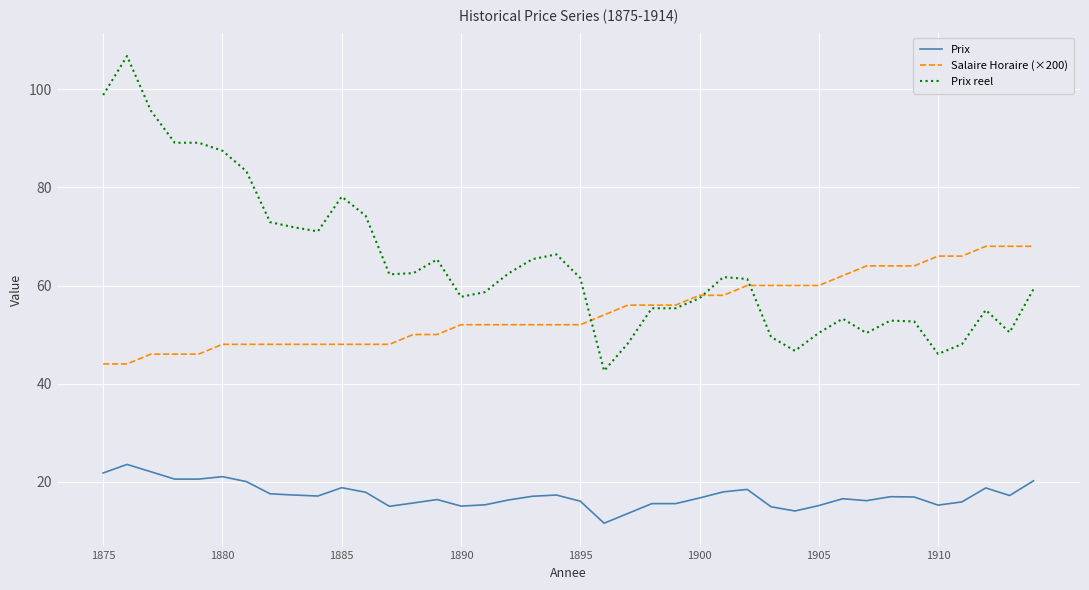

Which series has the largest total across all categories?

Prix reel